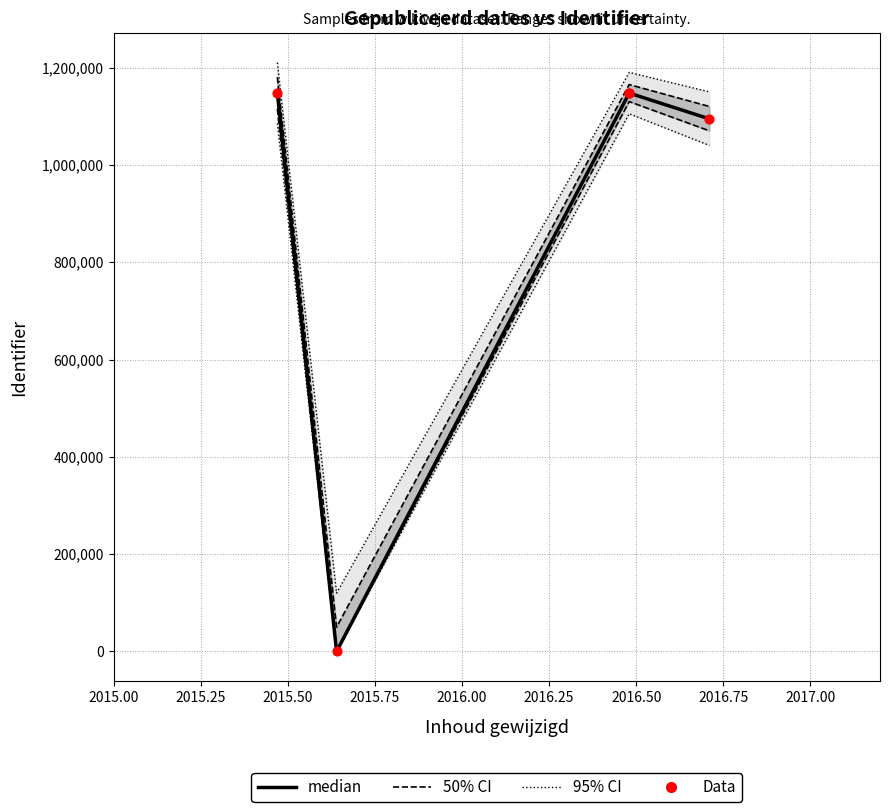

Which series has the largest total across all categories?

median